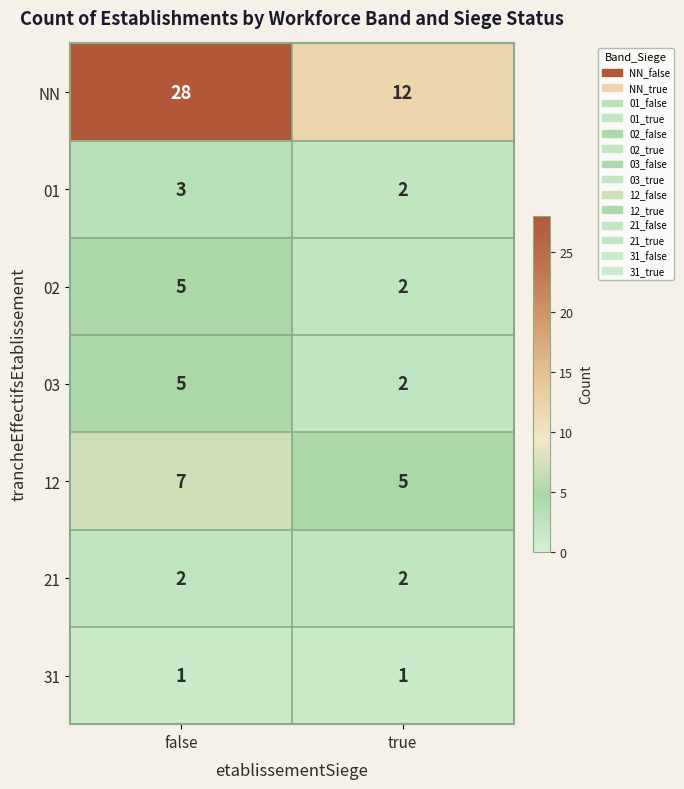

Is it true that 21 equals 2 at true?

True